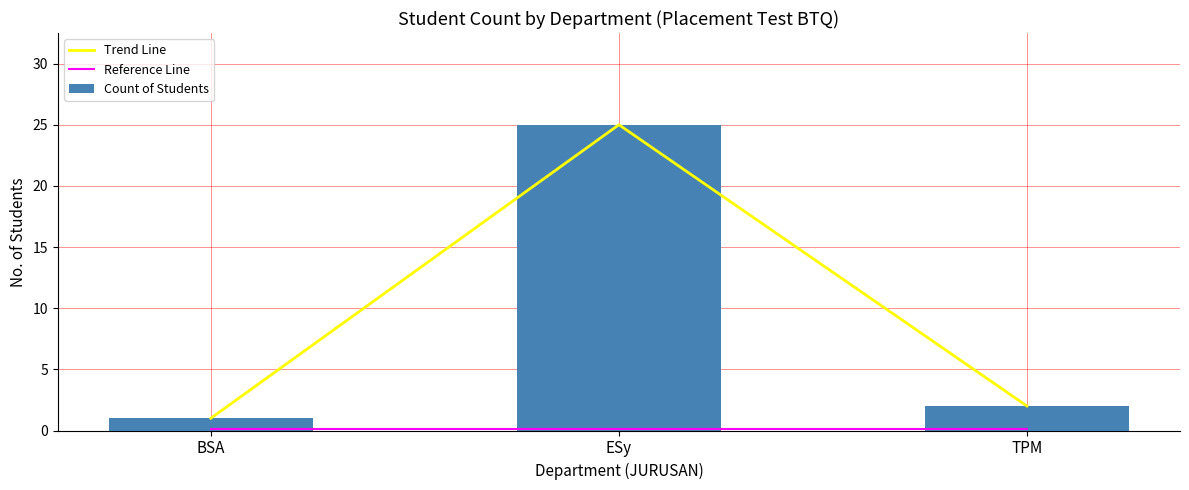

What is the average value of the Reference Line series?

0.1